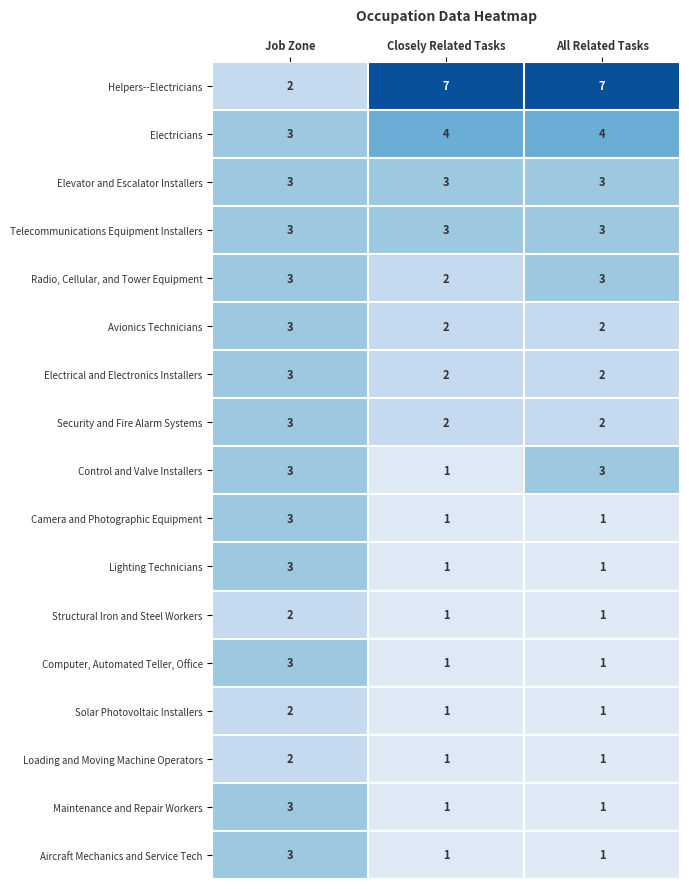

Is it true that Telecommunications Equipment Installers equals 3 at All Related Tasks?

True